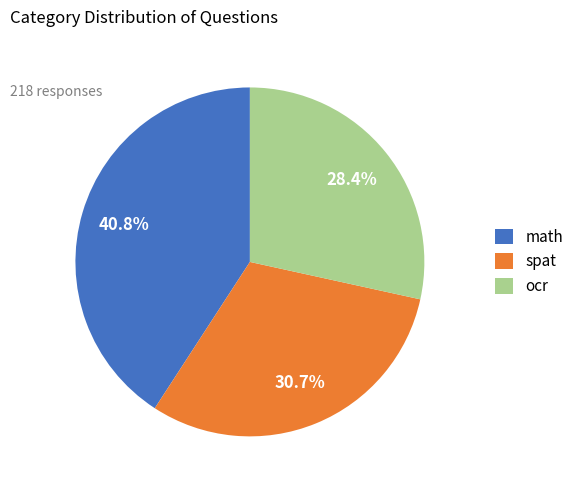

How many slices are in this pie chart?

3